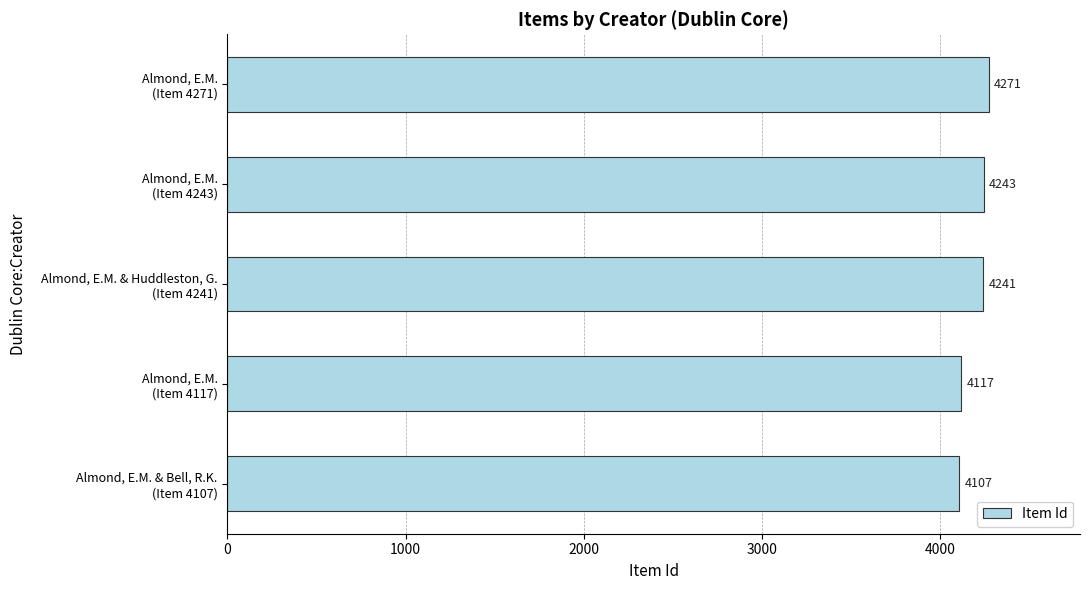

How many values are below 4241?

2